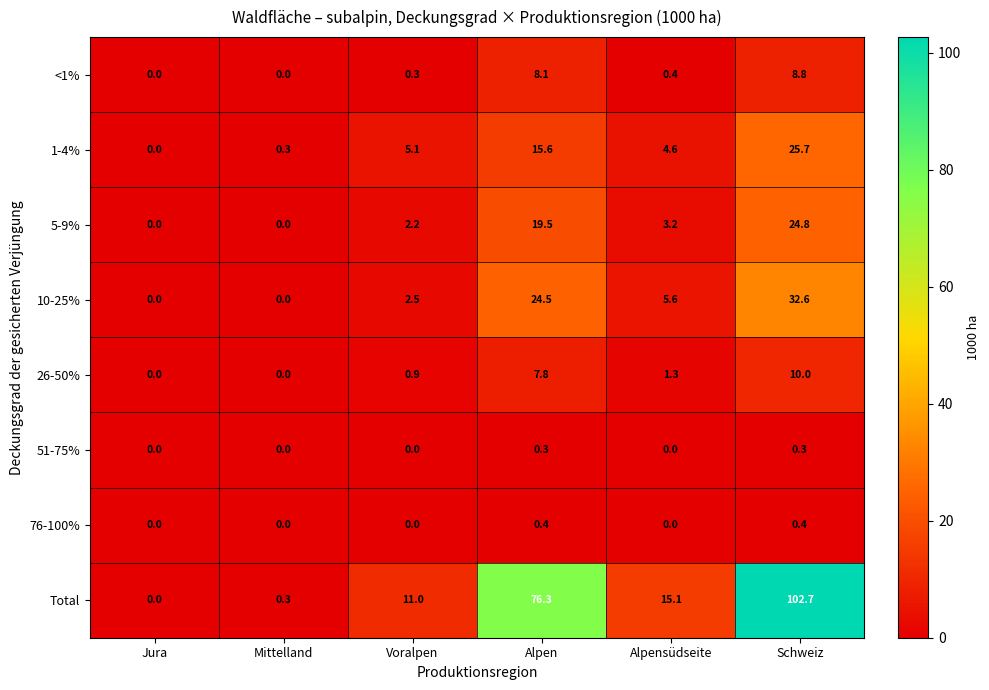

What is the difference between the maximum and minimum values in the <1% series?

8.8